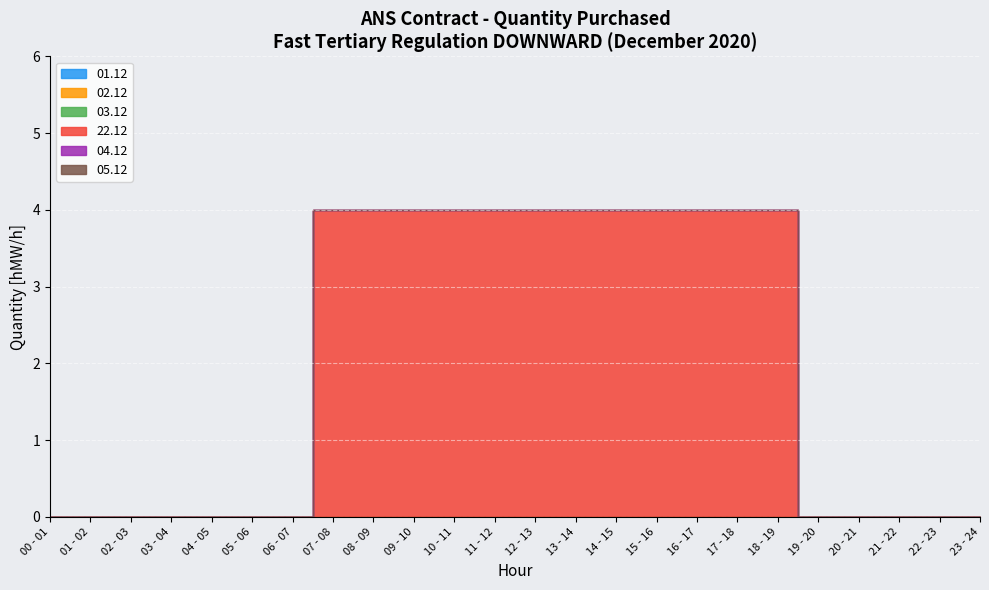

What is the maximum value for 22.12?

4